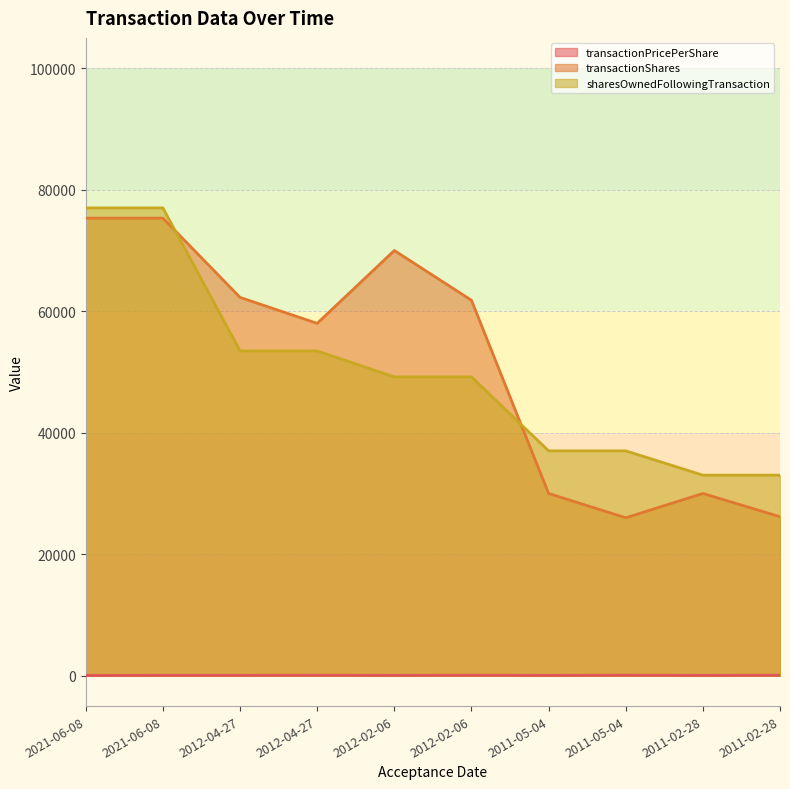

Reading left to right, extract all data points from this chart.

transactionPricePerShare: 35.8	66.4	67.0	86.3	54.7	89.7	52.8	94.1	52.8	91.8
transactionShares: 75325.0	75325.0	62280.0	58008.0	70000.0	61810.0	30000.0	26000.0	30000.0	26179.0
sharesOwnedFollowingTransaction: 77009.0	77009.0	53459.0	53459.0	49187.0	49187.0	37016.0	37016.0	33016.0	33016.0